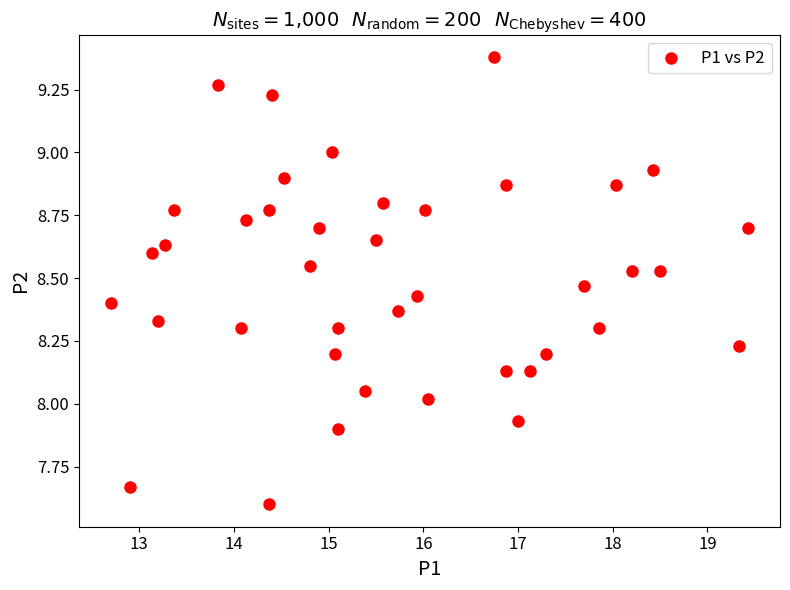

What is the range of X values (max minus min)?

6.7